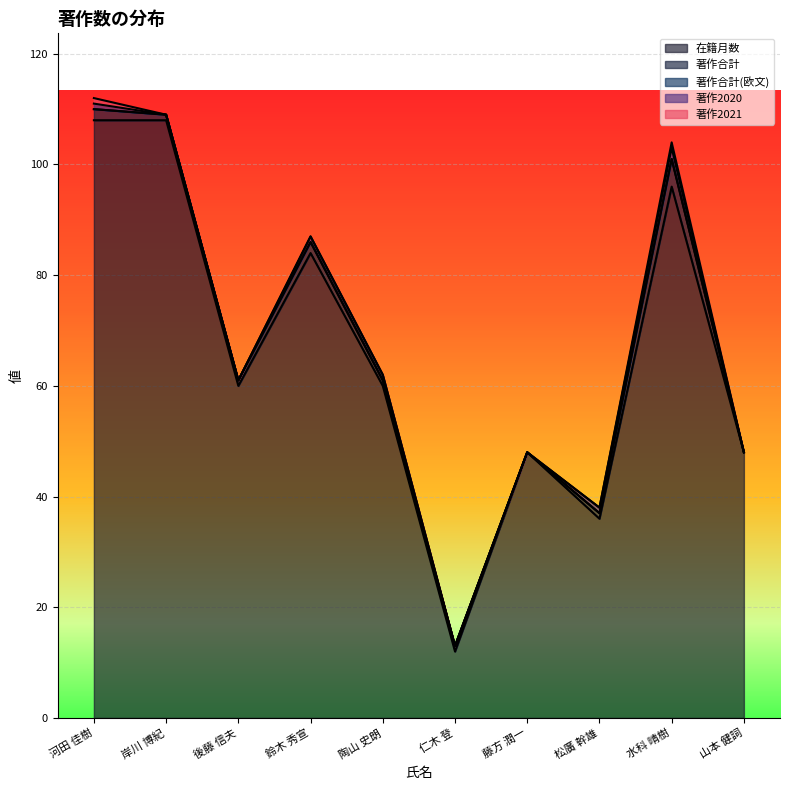

The 在籍月数 series shows 84 at 鈴木 秀宣. True or false?

True